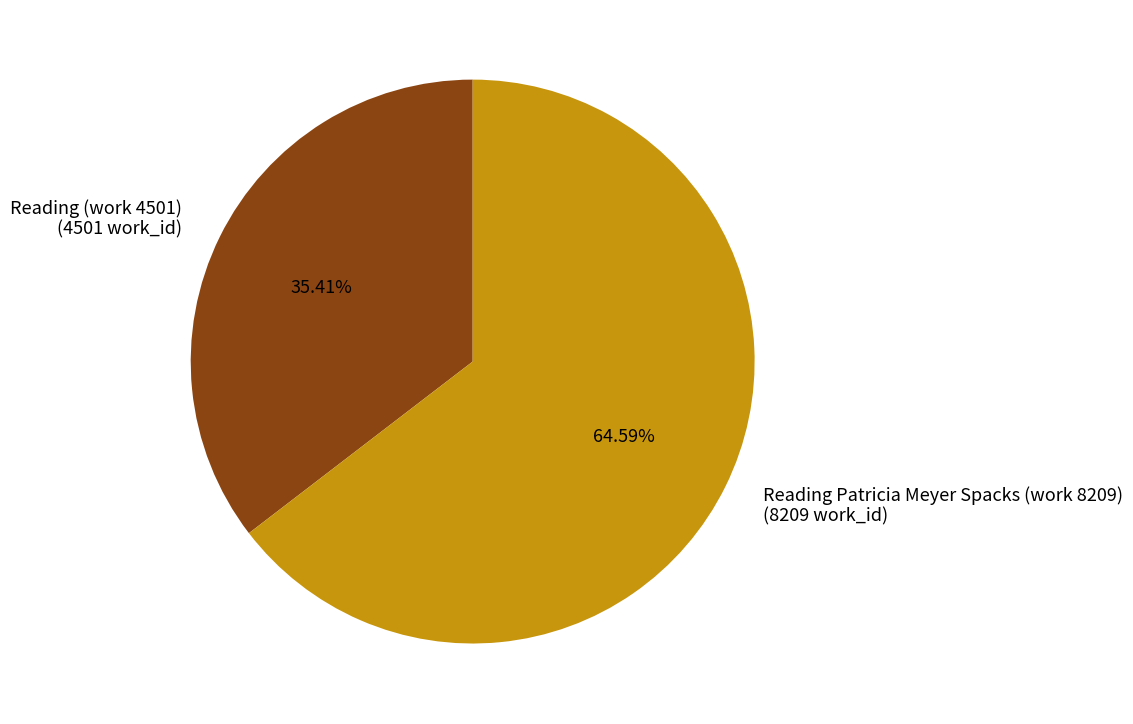

What percentage is NOT represented by Reading Patricia Meyer Spacks (work 8209)?

35.4%